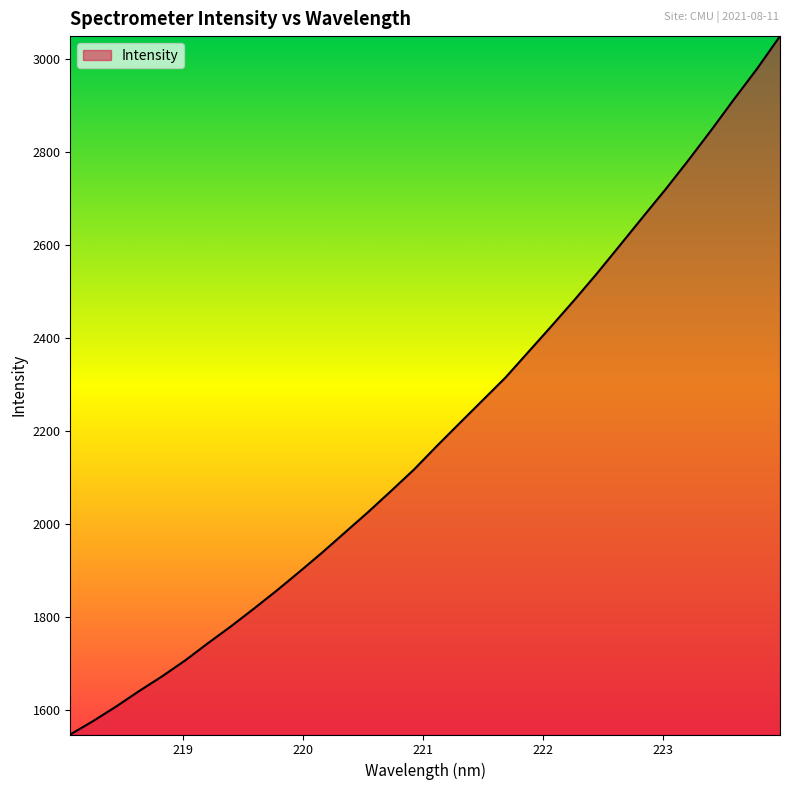

What is the smallest value displayed?

1547.8